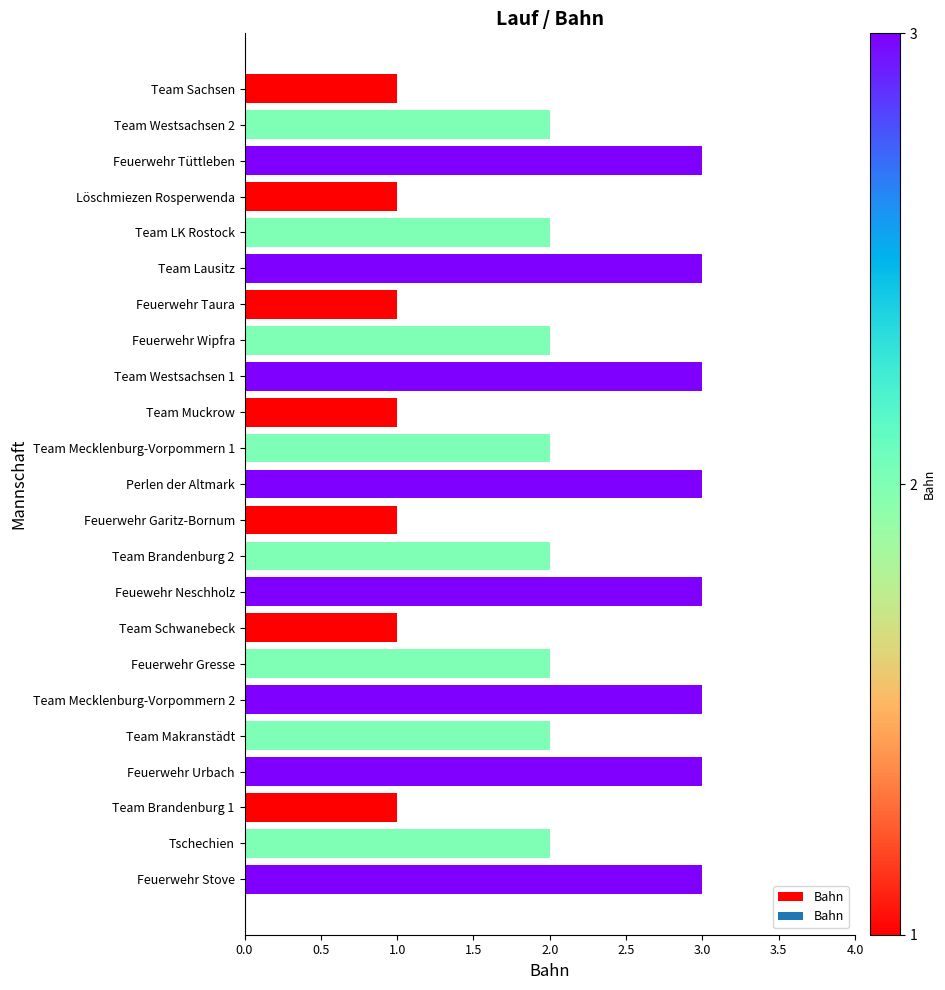

Approximately how many times larger is the value at Löschmiezen Rosperwenda compared to Feuerwehr Taura?

1.0